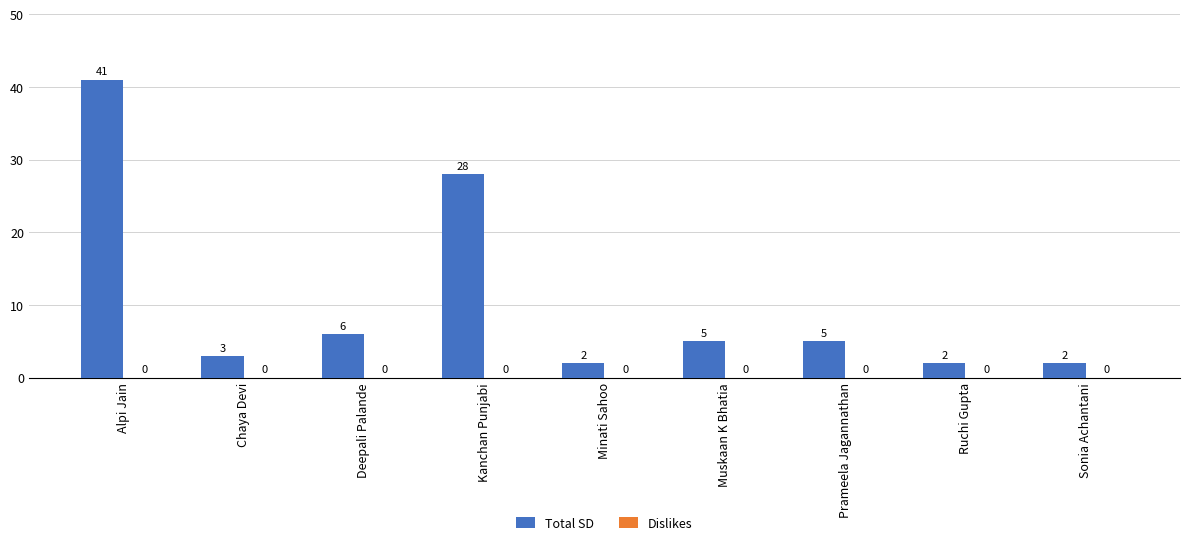

What is the greatest value displayed?

41